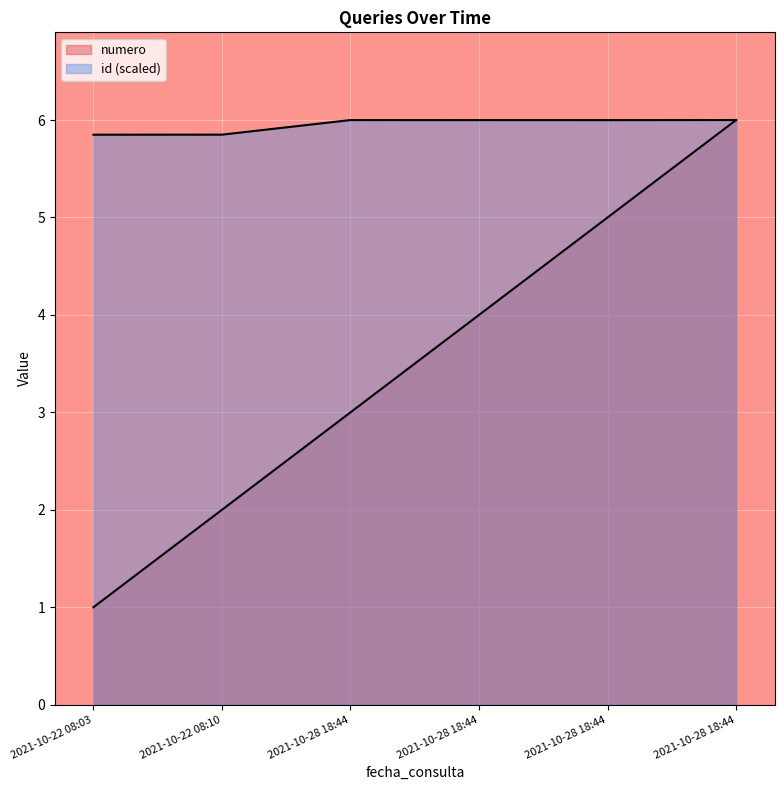

Which category has the lowest value across all series?

2021-10-22 08:03